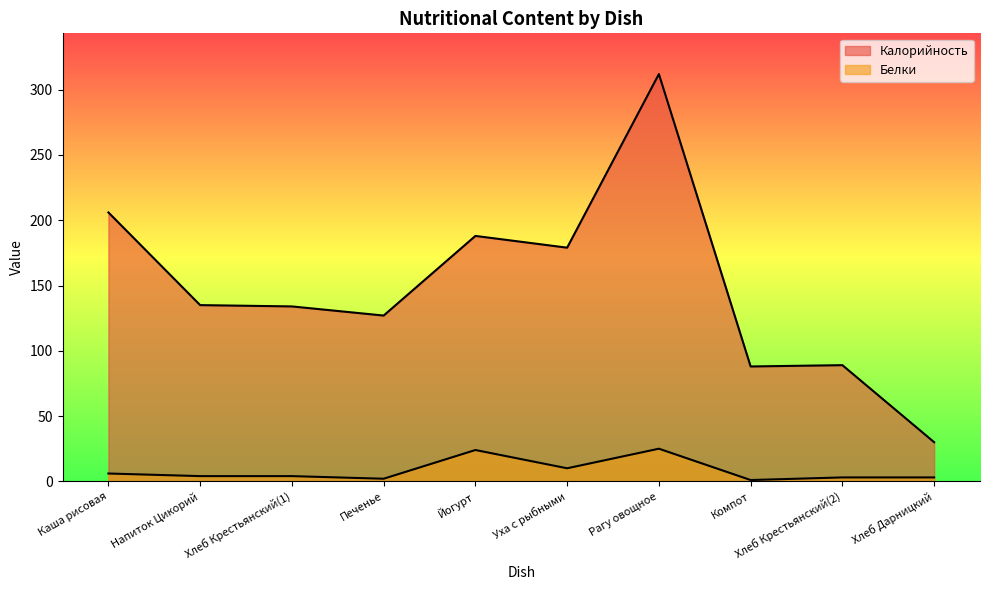

What is the smallest value displayed?

1